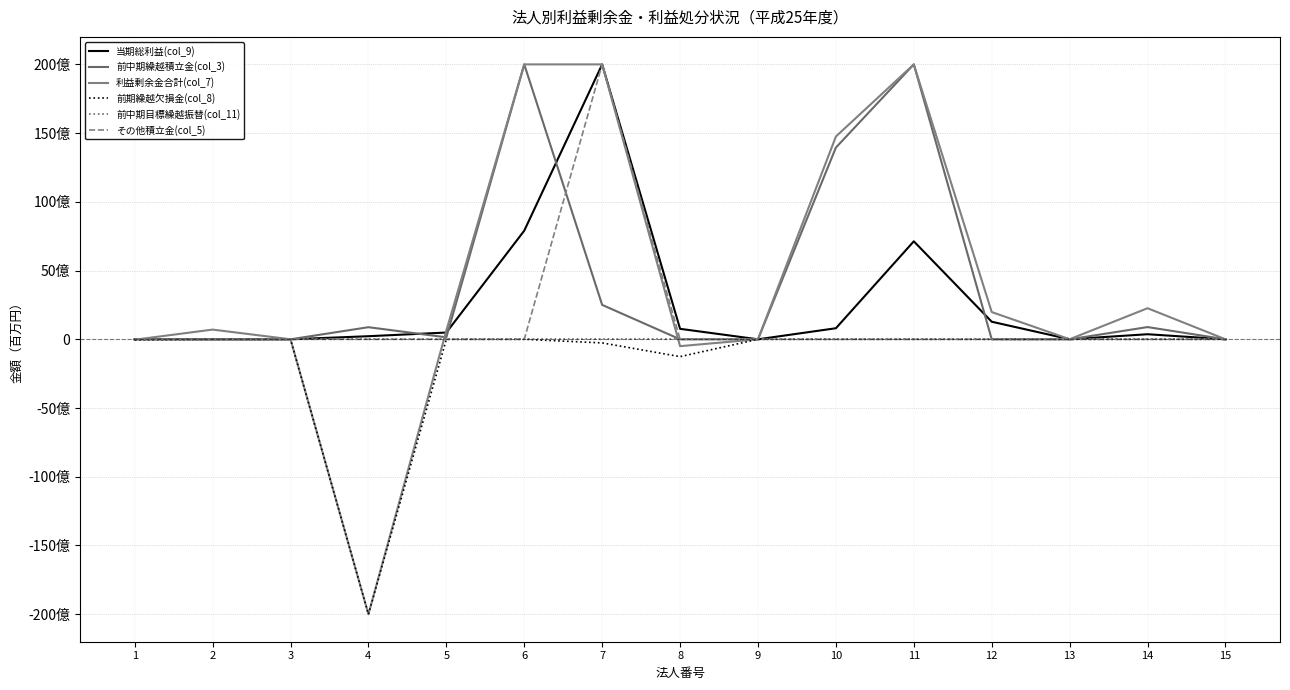

Does the chart display data point markers on the line(s)?

No